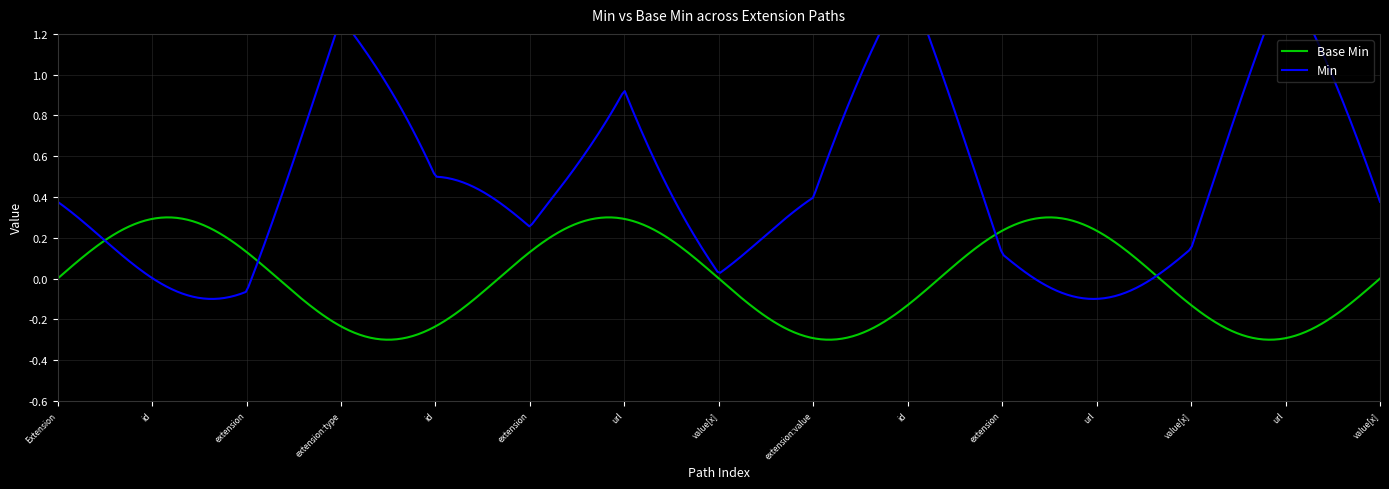

True or false: Min and Base Min intersect in this chart.

False